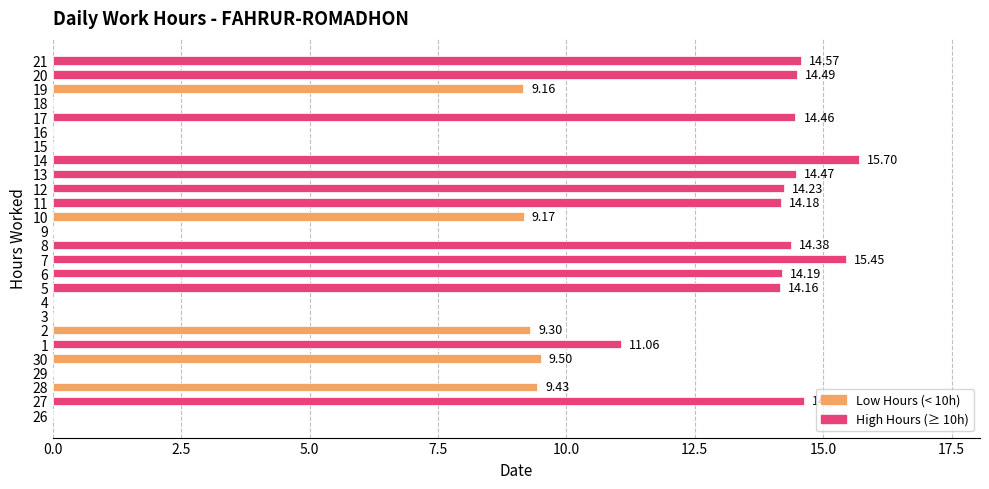

What is the change in value from 28 to 5?

+4.7